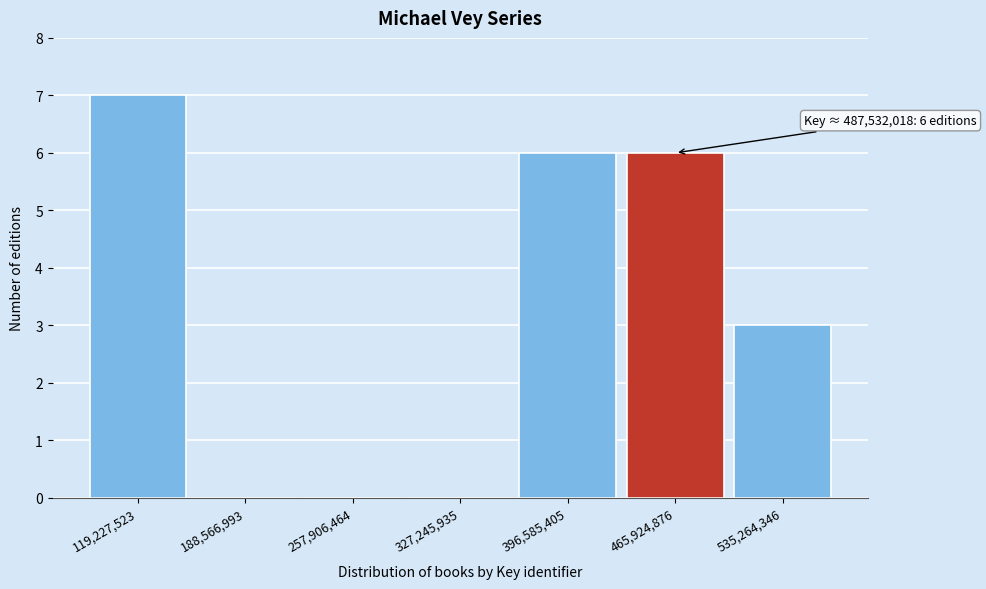

Over which range of the x-axis is the bar tallest?

80000000 to 150000000